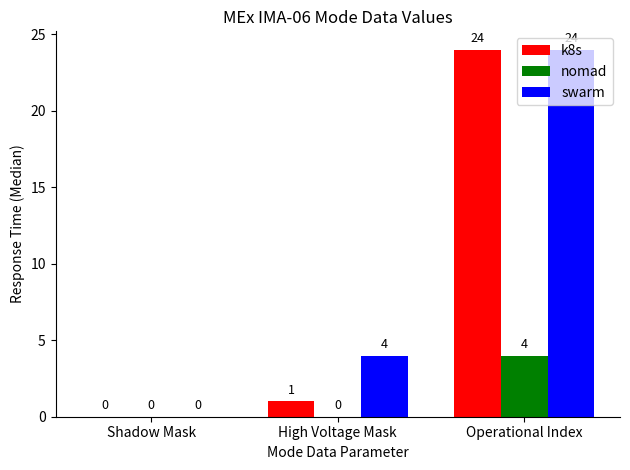

Is it true that nomad equals 3 at Shadow Mask?

False